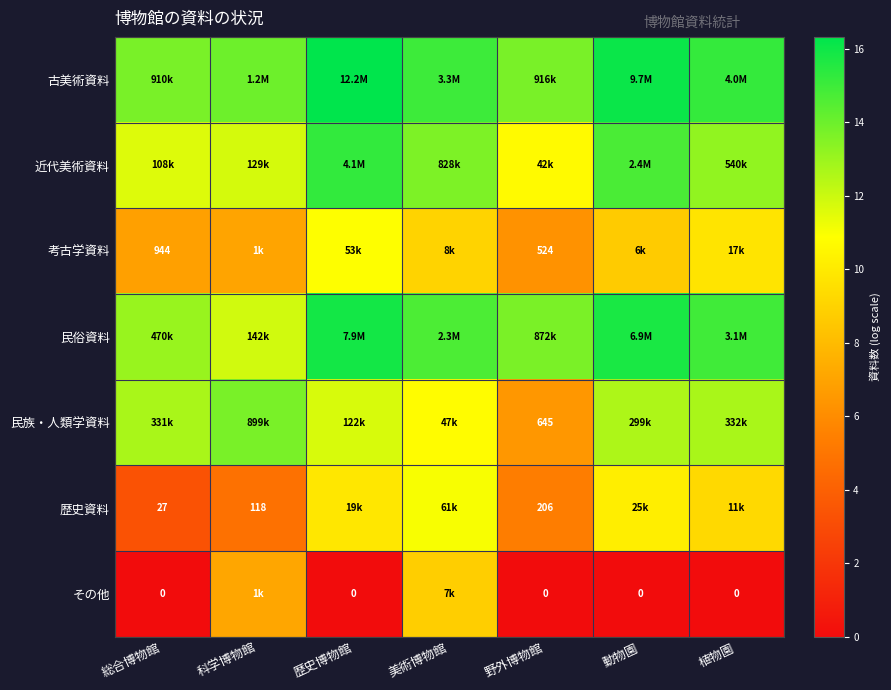

Which series has the largest total across all categories?

古美術資料